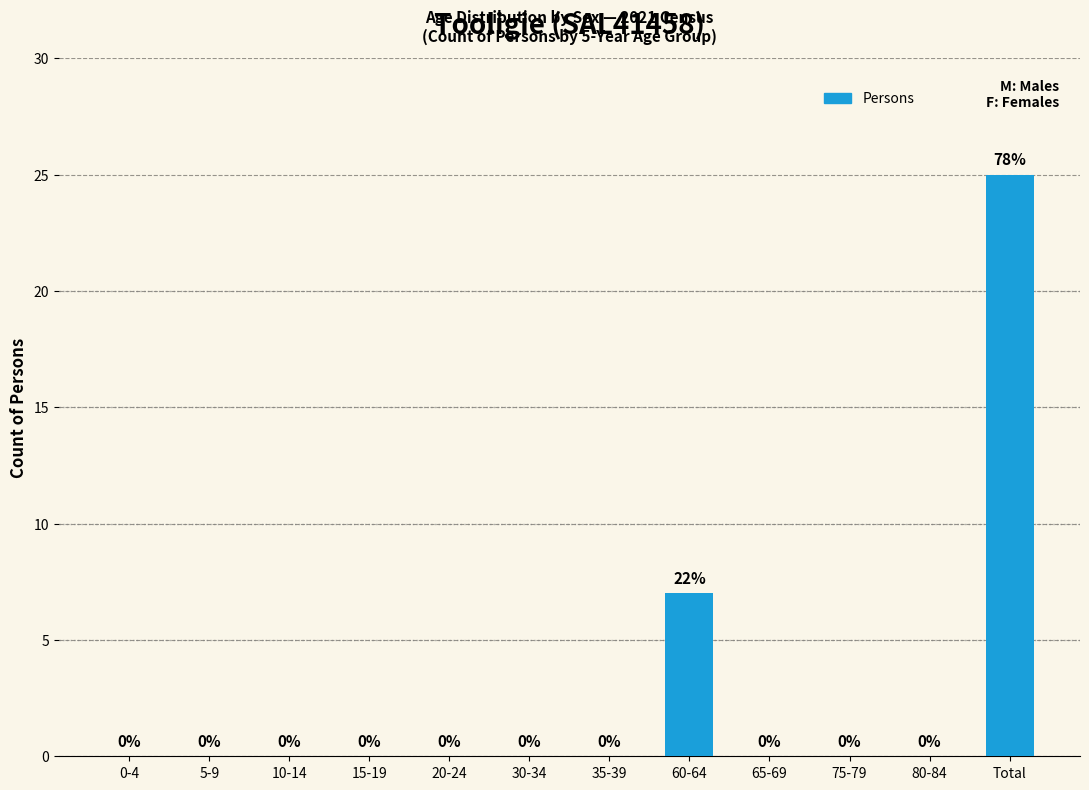

What is the sum of the values at Total and 60-64?

32